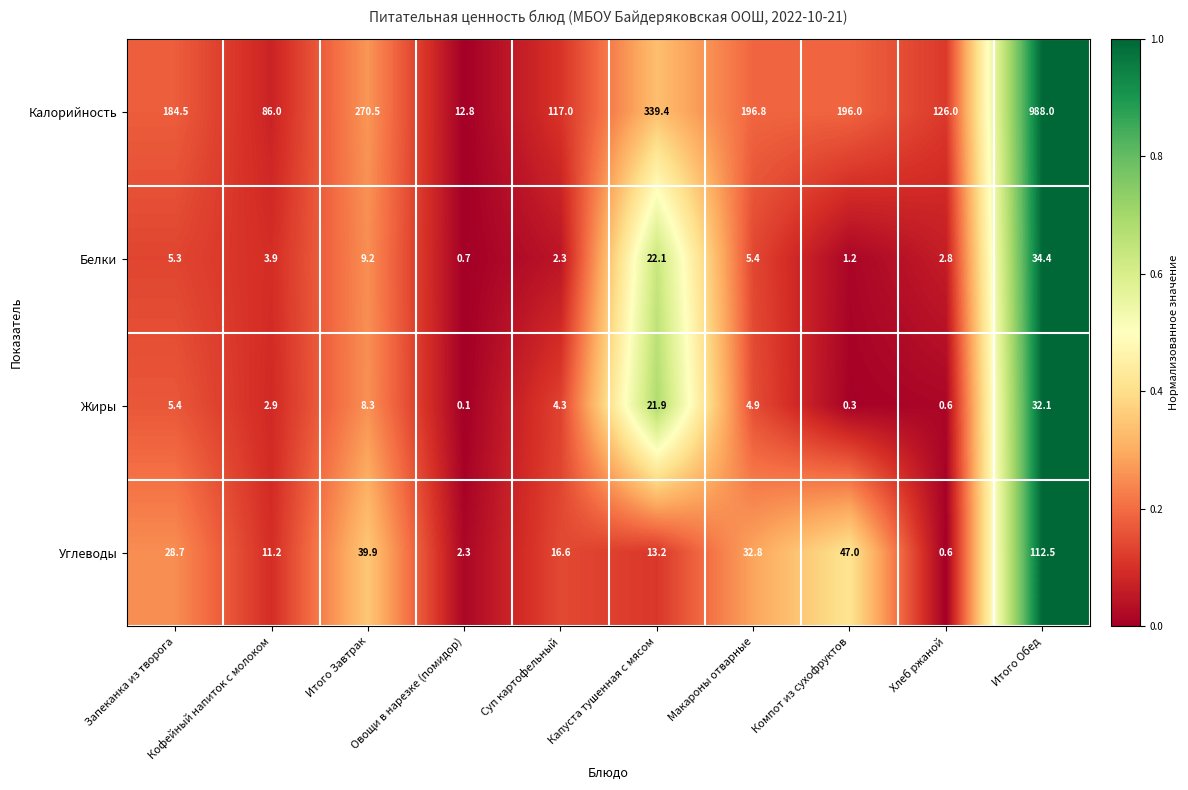

What is the greatest value displayed?

988.0